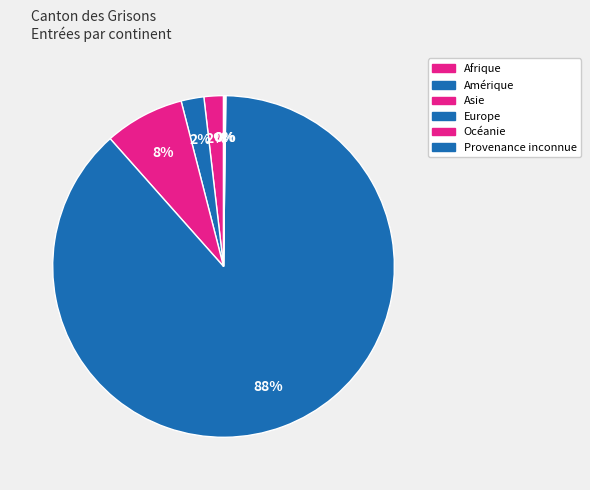

What percentage is NOT represented by Europe?

11.8%